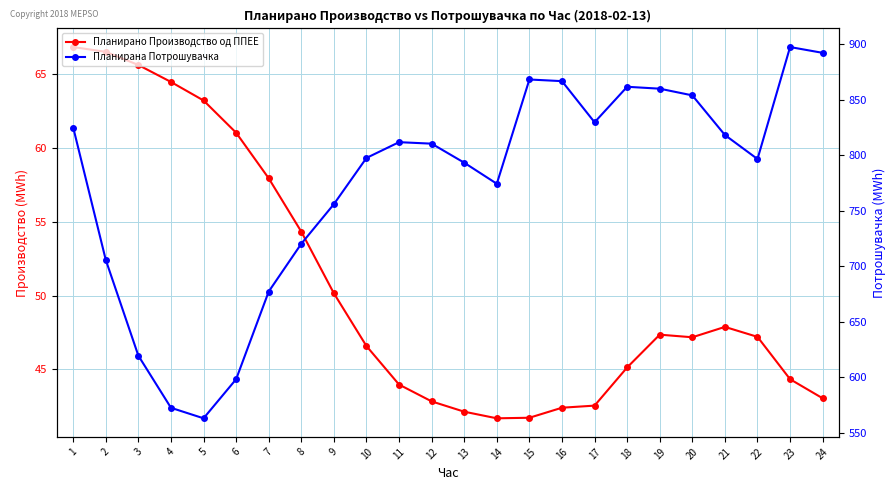

What is the value of the Планирана Потрошувачка point at the 21st from the left?

818.2